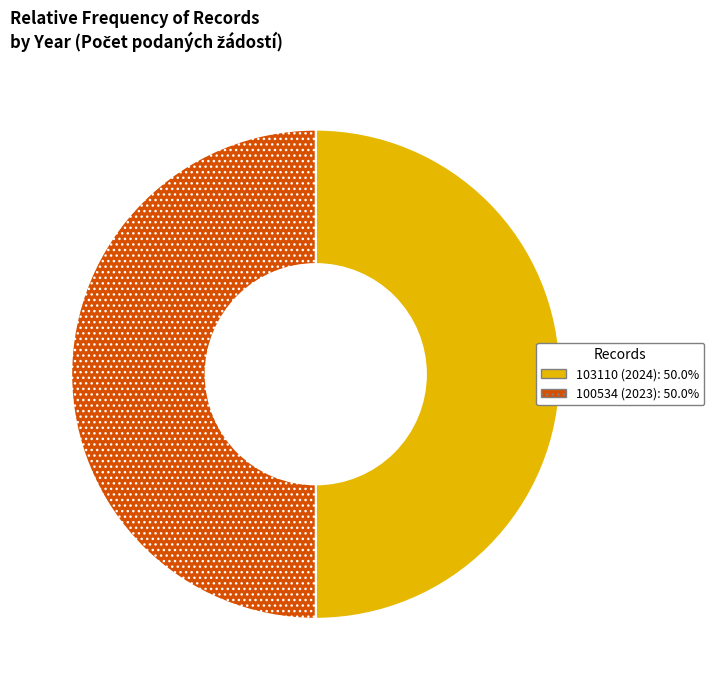

What is the ratio of the value at 103110 (2024) to the value at 100534 (2023)?

1.0